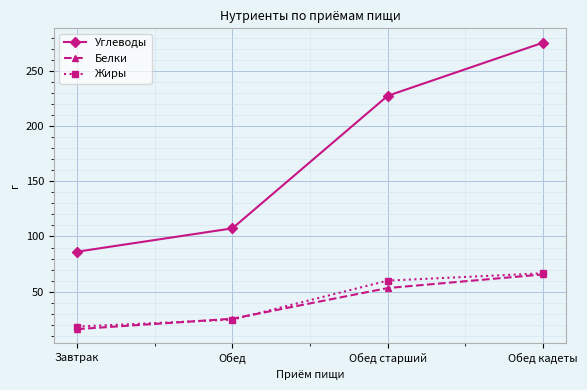

How many data points in Жиры are above 59?

2